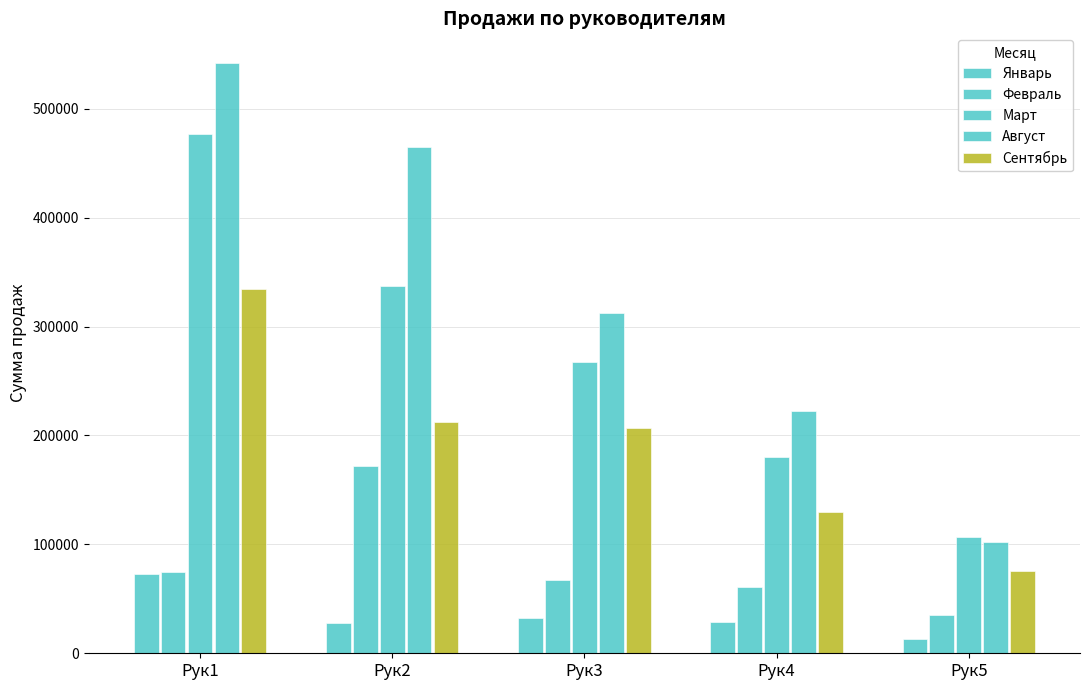

Between Рук1 and Рук3, which series saw the biggest shift?

Август